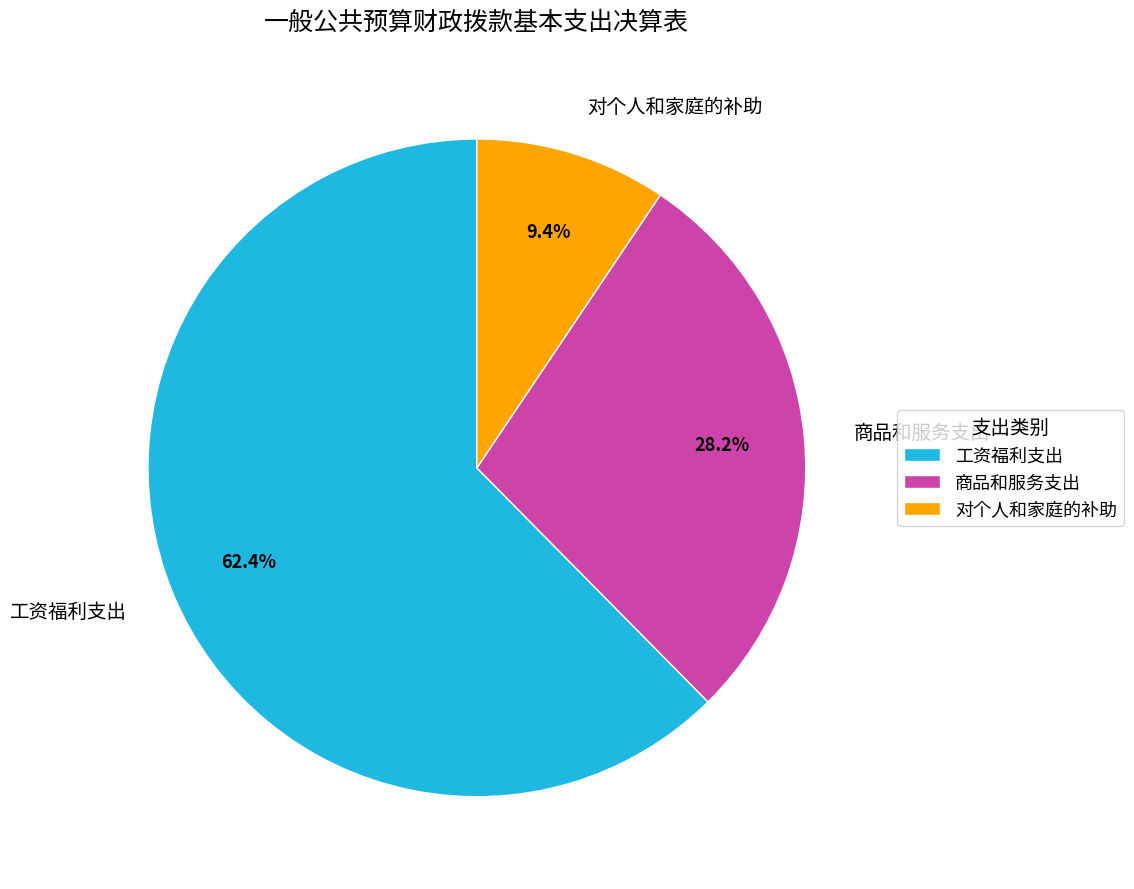

Rank the categories by value from highest to lowest.

工资福利支出, 商品和服务支出, 对个人和家庭的补助